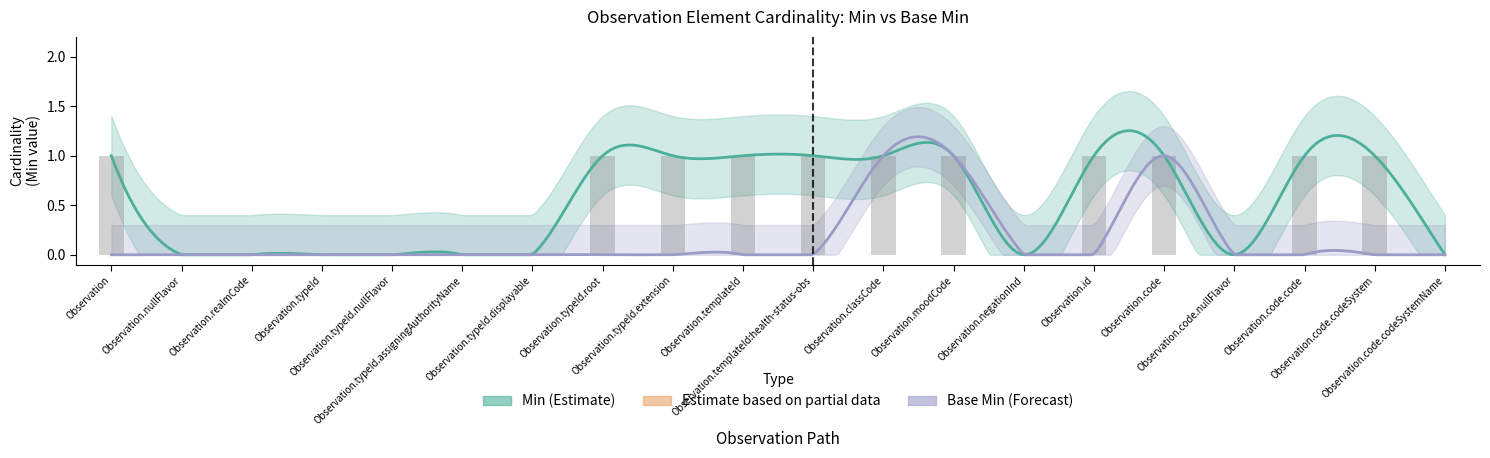

List the labels in order of value, smallest first.

Observation.nullFlavor, Observation.realmCode, Observation.typeId, Observation.typeId.nullFlavor, Observation.typeId.assigningAuthorityName, Observation.typeId.displayable, Observation.negationInd, Observation.code.nullFlavor, Observation.code.codeSystemName, Observation, Observation.typeId.root, Observation.typeId.extension, Observation.templateId, Observation.templateId:health-status-obs, Observation.classCode, Observation.moodCode, Observation.id, Observation.code, Observation.code.code, Observation.code.codeSystem